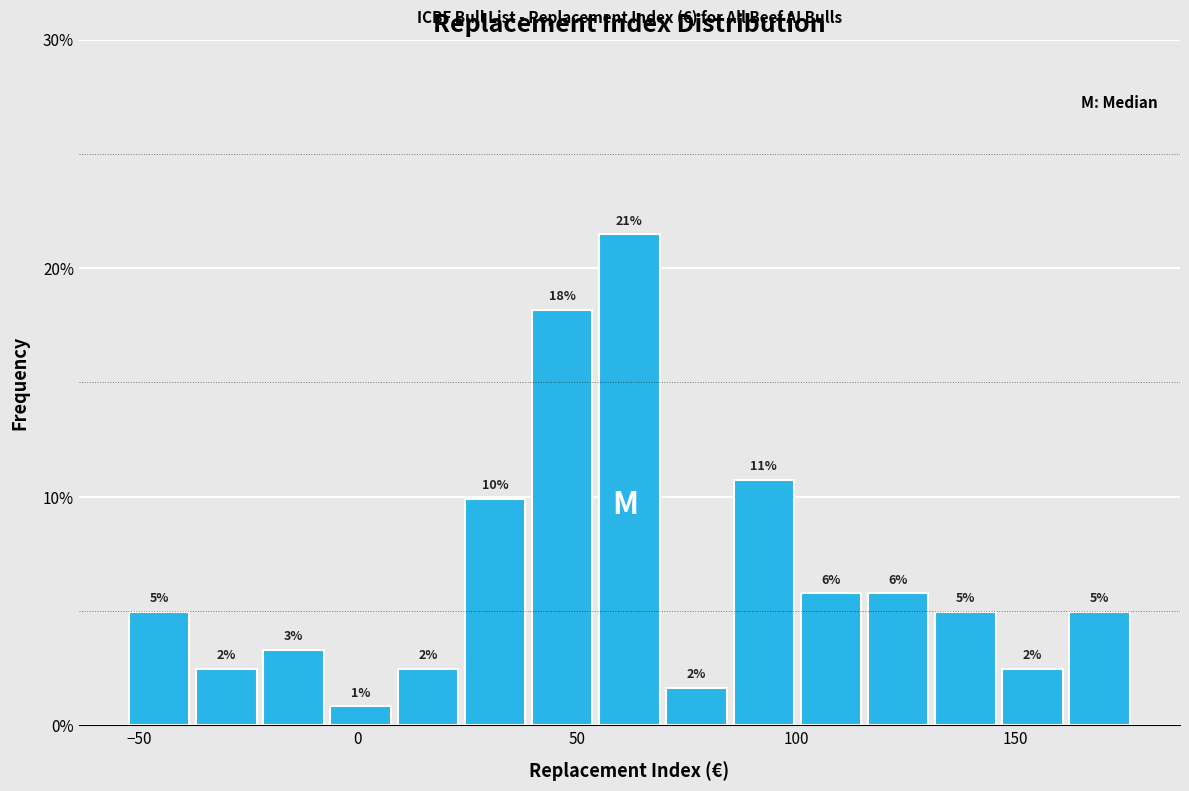

Around what value on the x-axis is the tallest bar? Give the approximate position of its centre, as read against the axis.

60